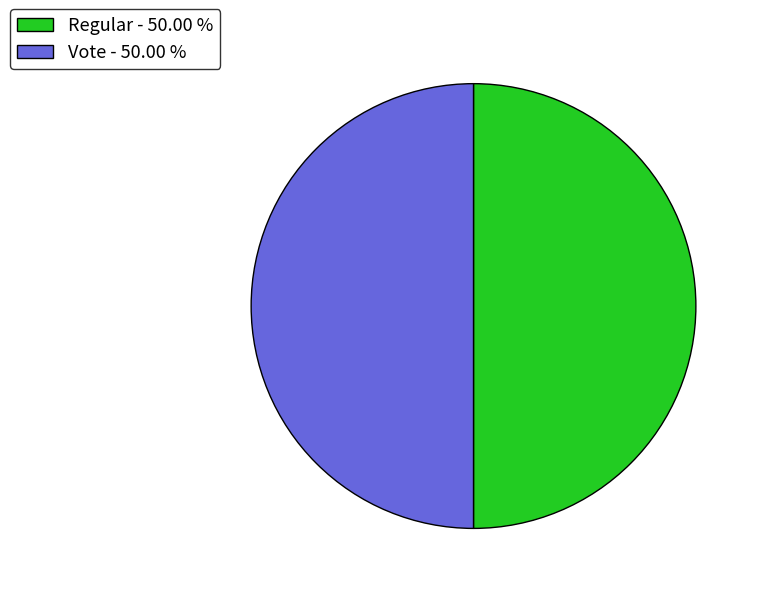

Is the sum of Vote - 50.00 % and Regular - 50.00 % greater than half?

Yes